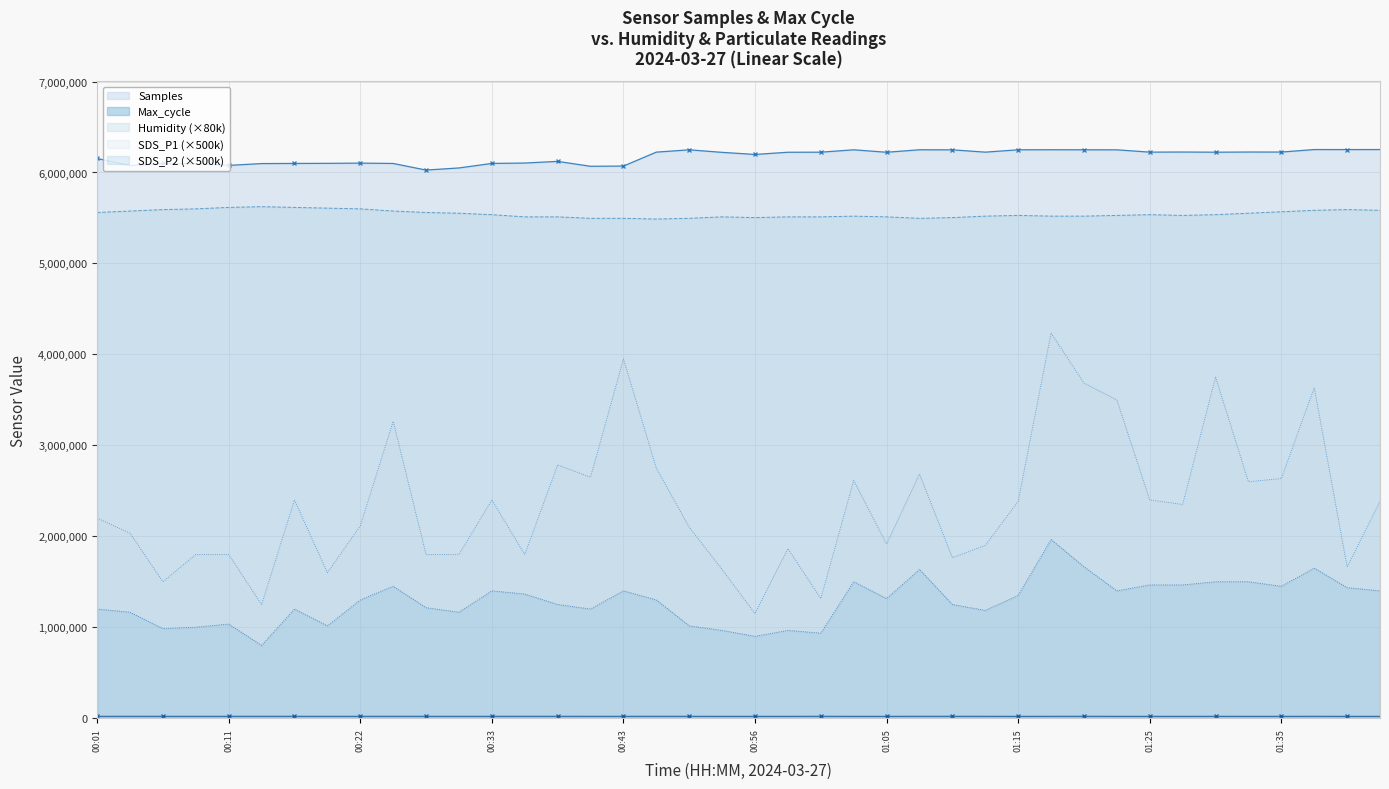

Which series has the largest total across all categories?

Samples